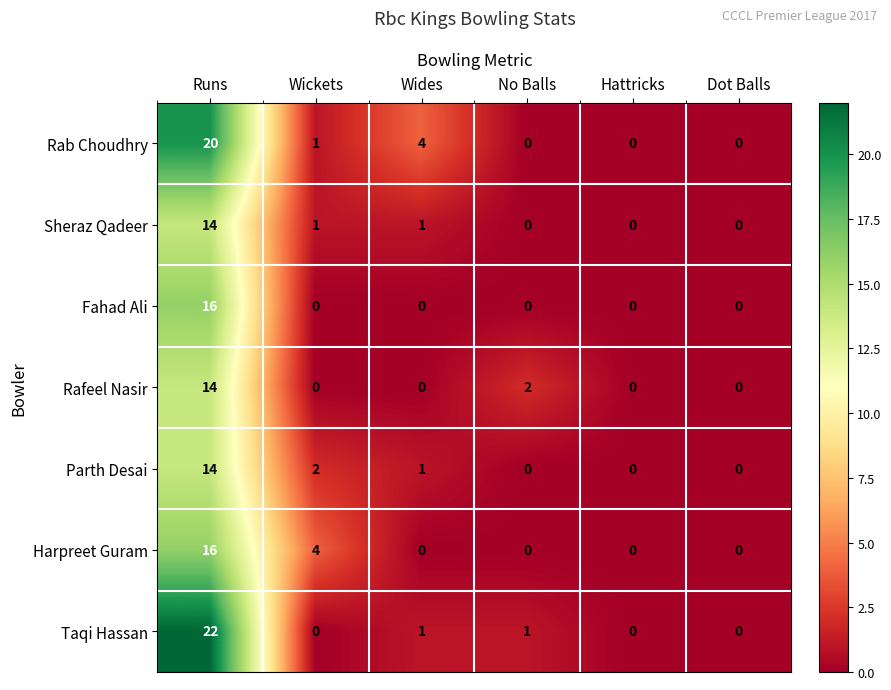

Which series changed the most between Wickets and Wides?

Harpreet Guram